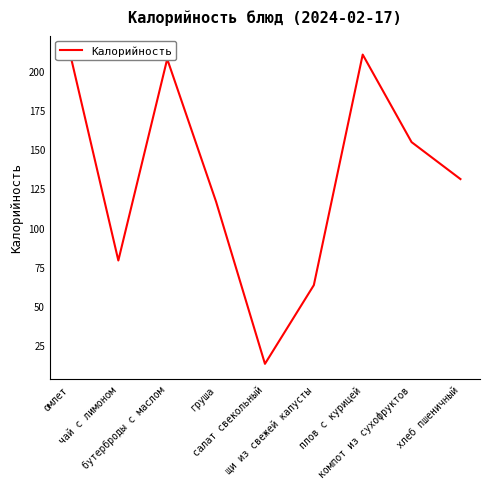

What is the approximate value at бутерброды с маслом?

207.7